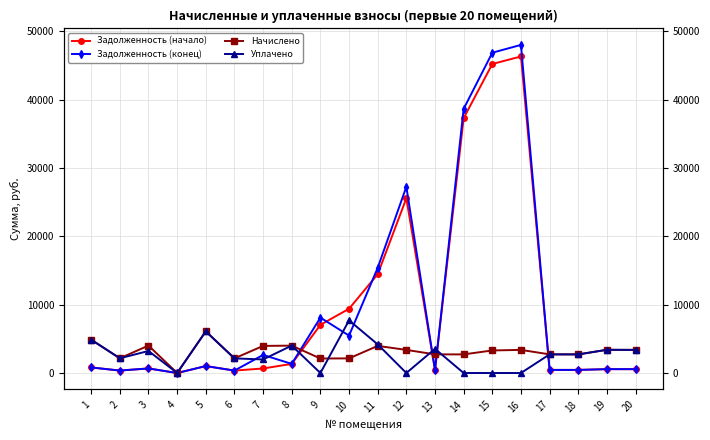

How many data points in Задолженность (конец) are above 1016?

10